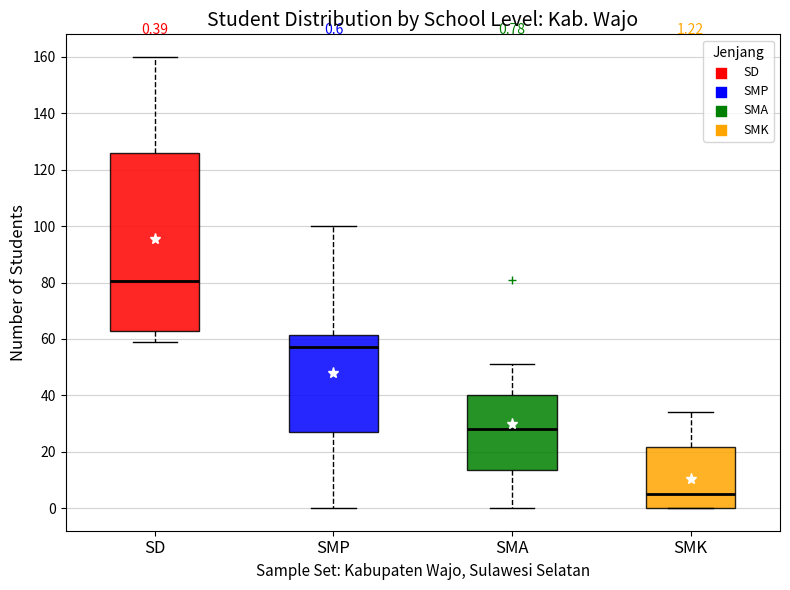

Comparing the boxes themselves (not the whiskers), which one is the tallest?

SD